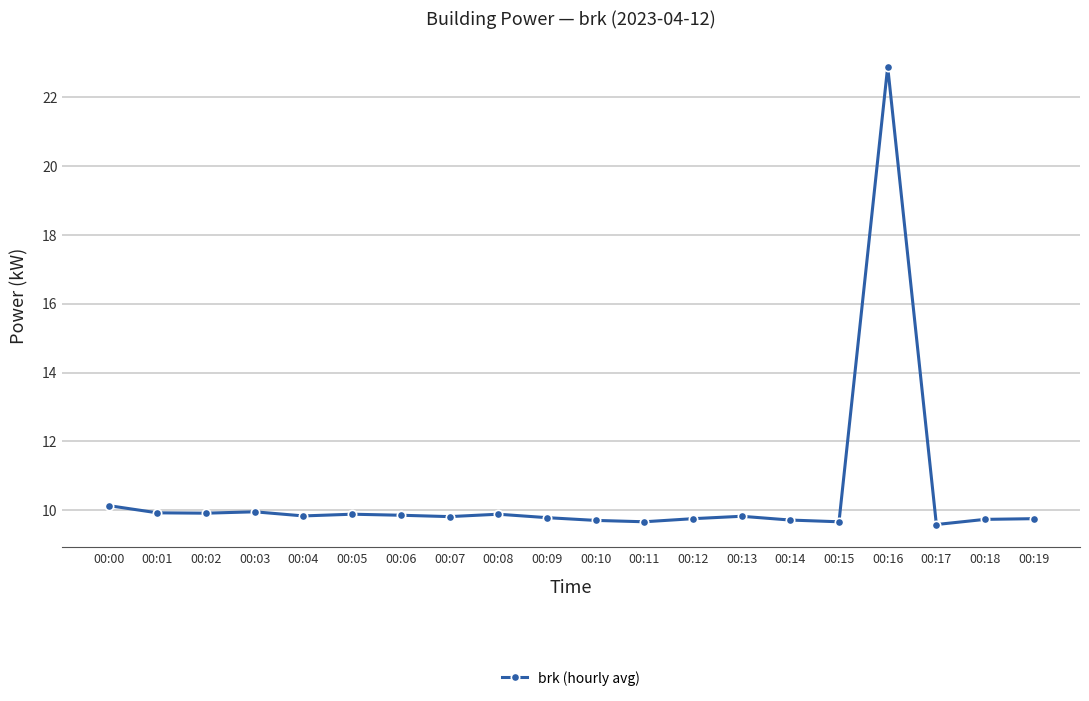

What is the greatest value displayed?

22.9